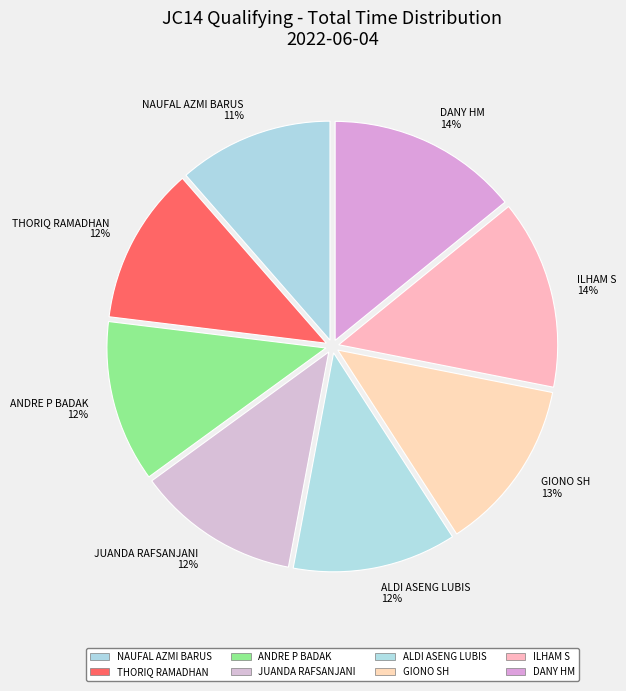

To the nearest percent, what is the combined percentage of JUANDA RAFSANJANI and ILHAM S?

26%